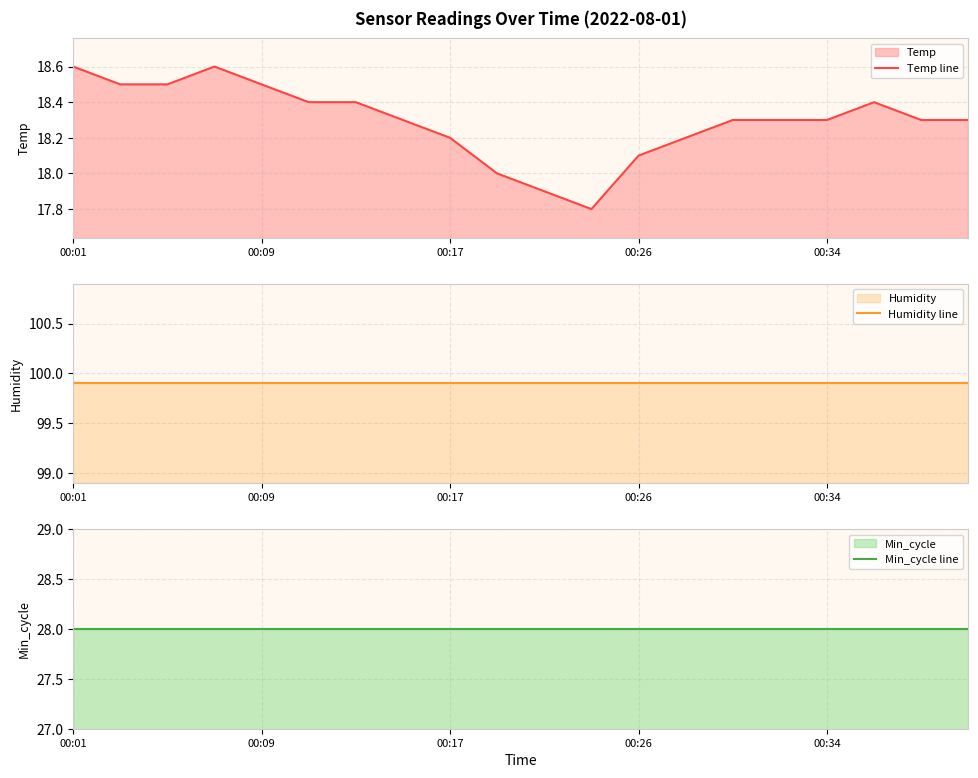

What is the total value across all series at 10?

145.8